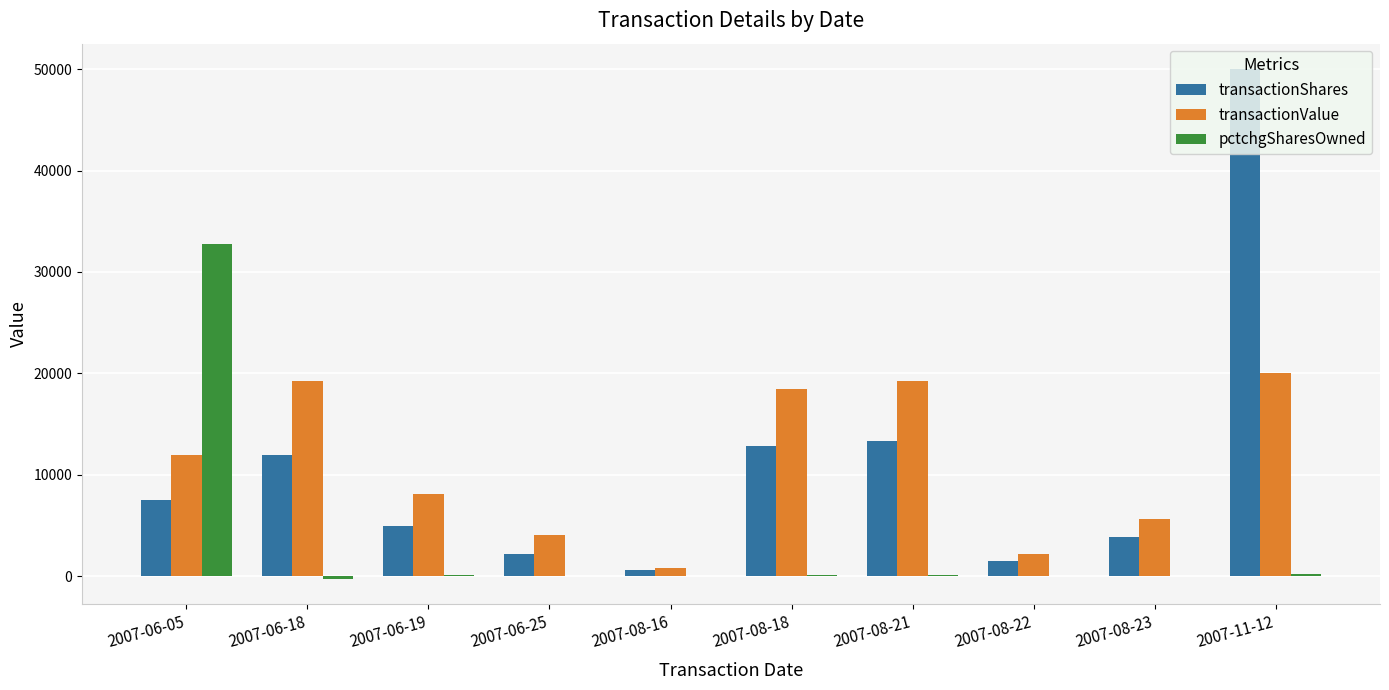

What is the sum of all pctchgSharesOwned values?

32957